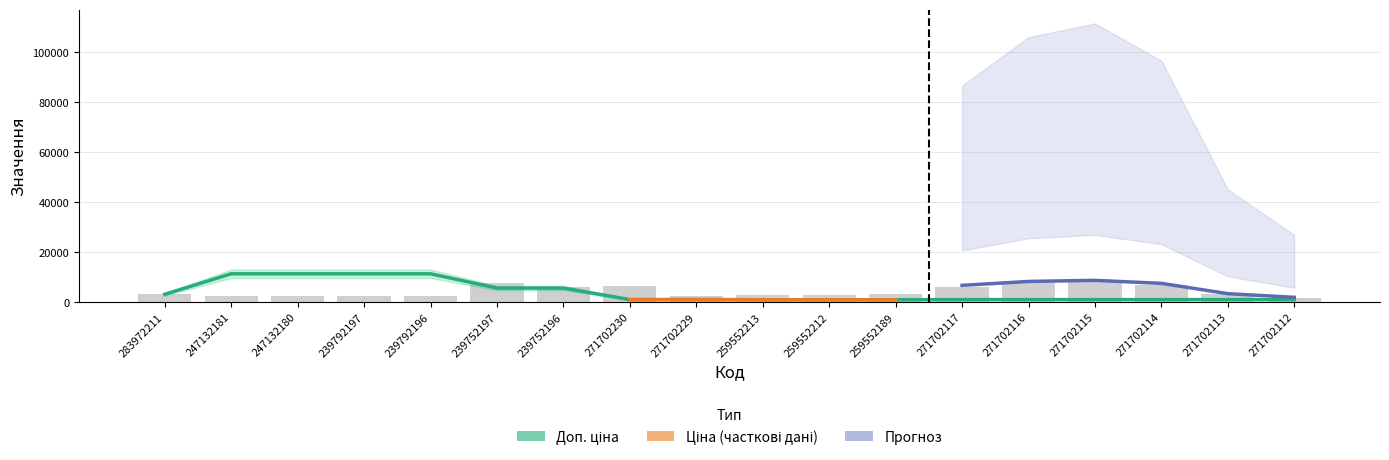

Where does the Залишок series first go above 3158?

283972211